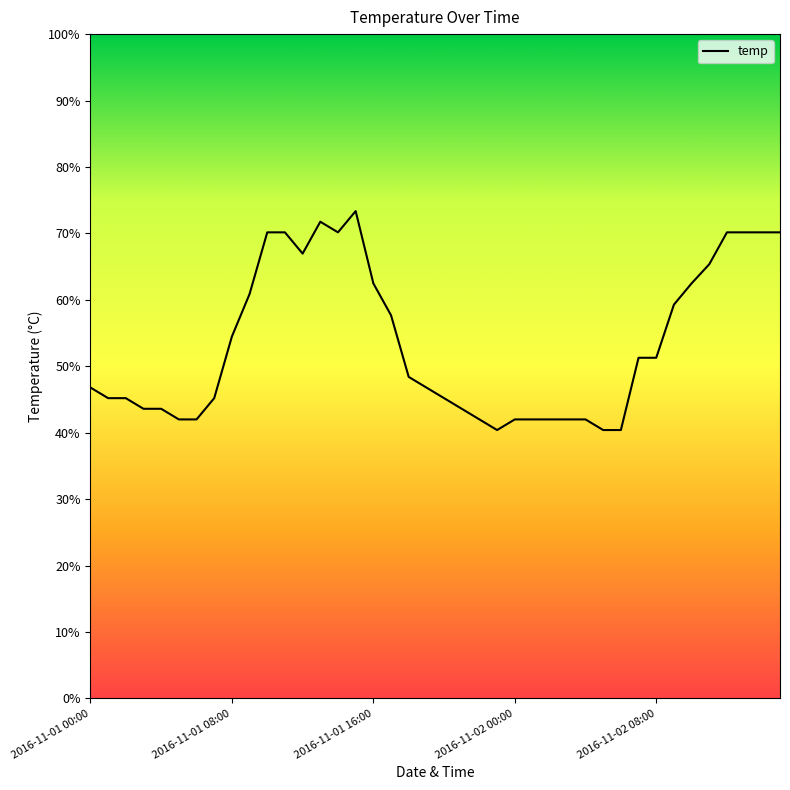

What is the difference between the values at 11 and 19?

23.4